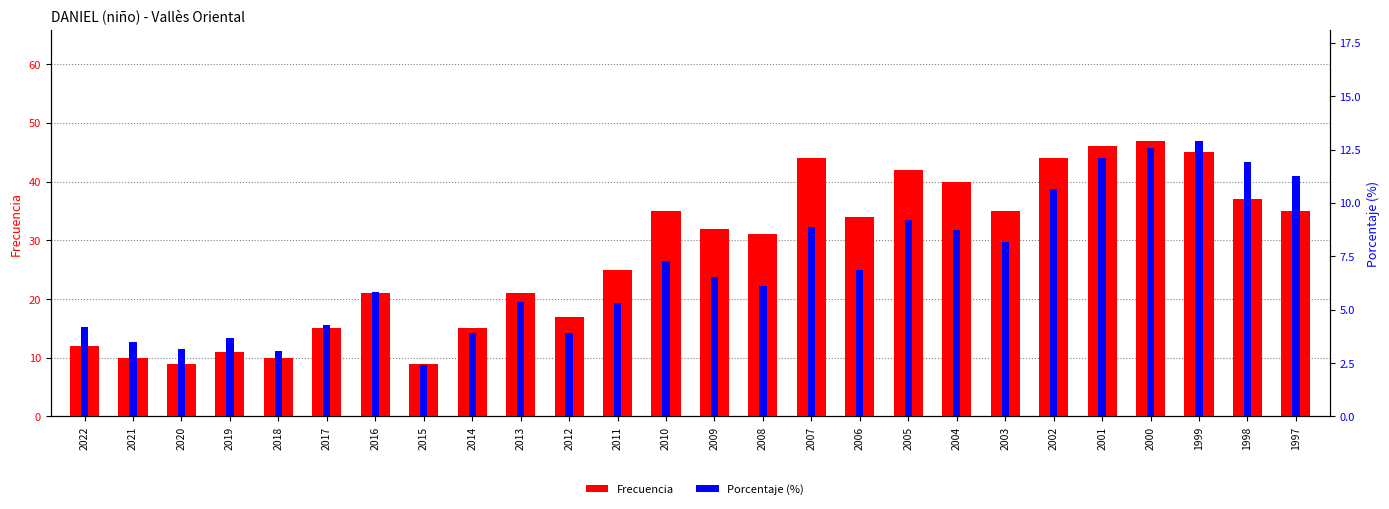

What is the difference between the Porcentaje (%) values at 1999 and 2012?

9.0